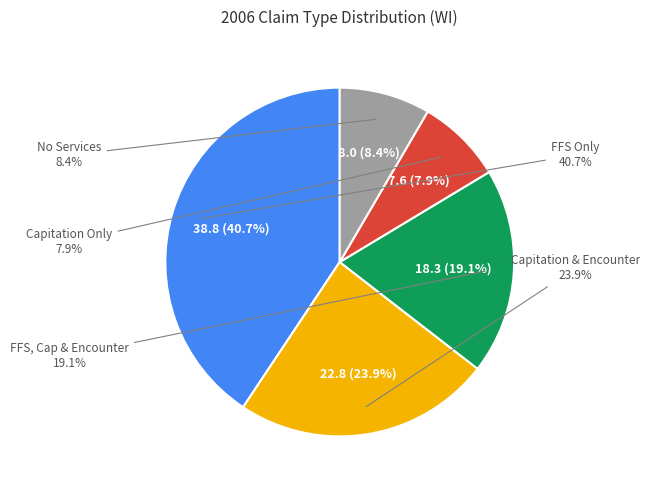

Approximately how many times larger is the value at % with FFS Only Claims (RCPNT IND = 1) compared to % with Capitation and Encounter Claims?

1.7